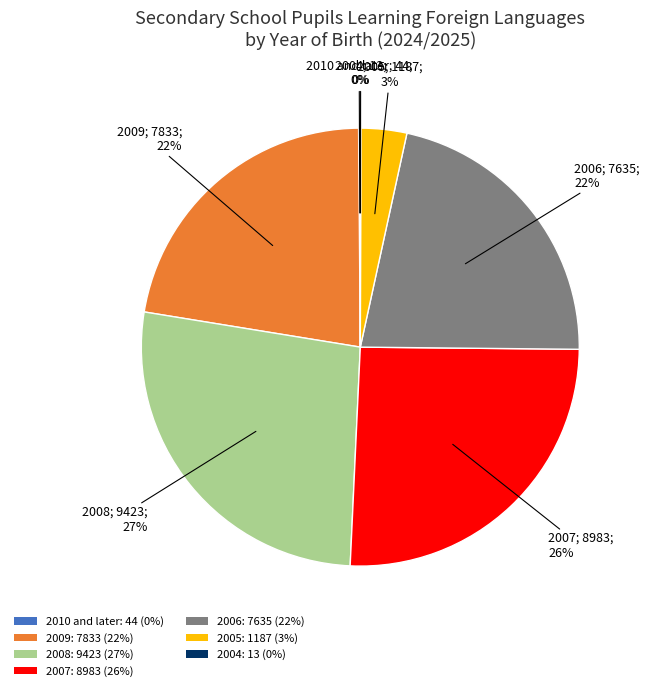

Is the sum of 2008 and 2009 greater than half?

No